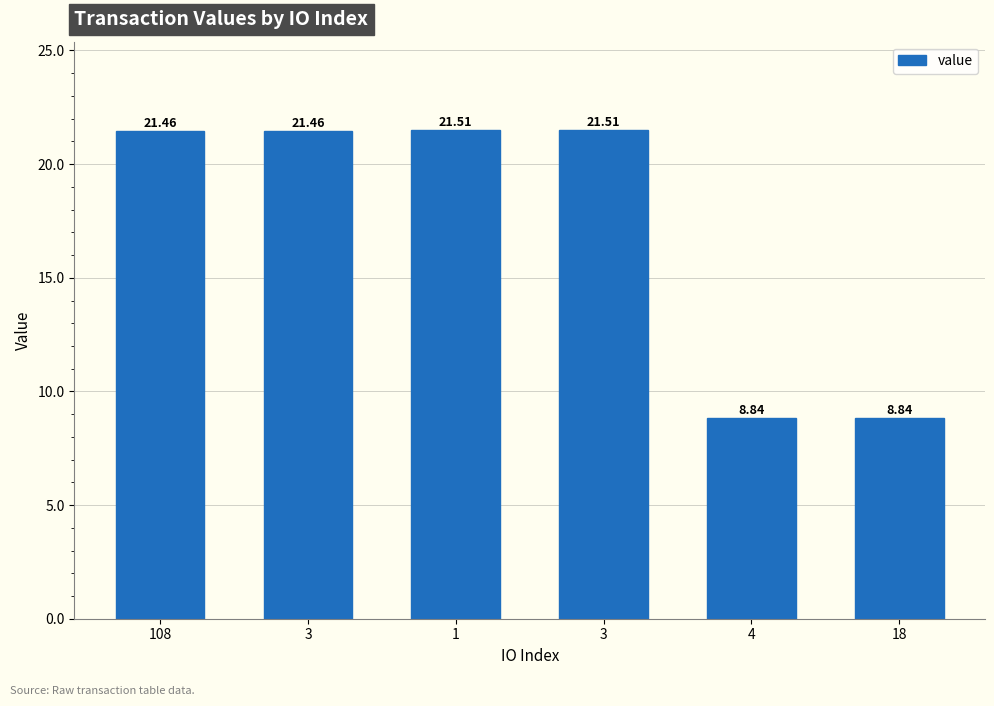

What is the greatest value displayed?

21.5